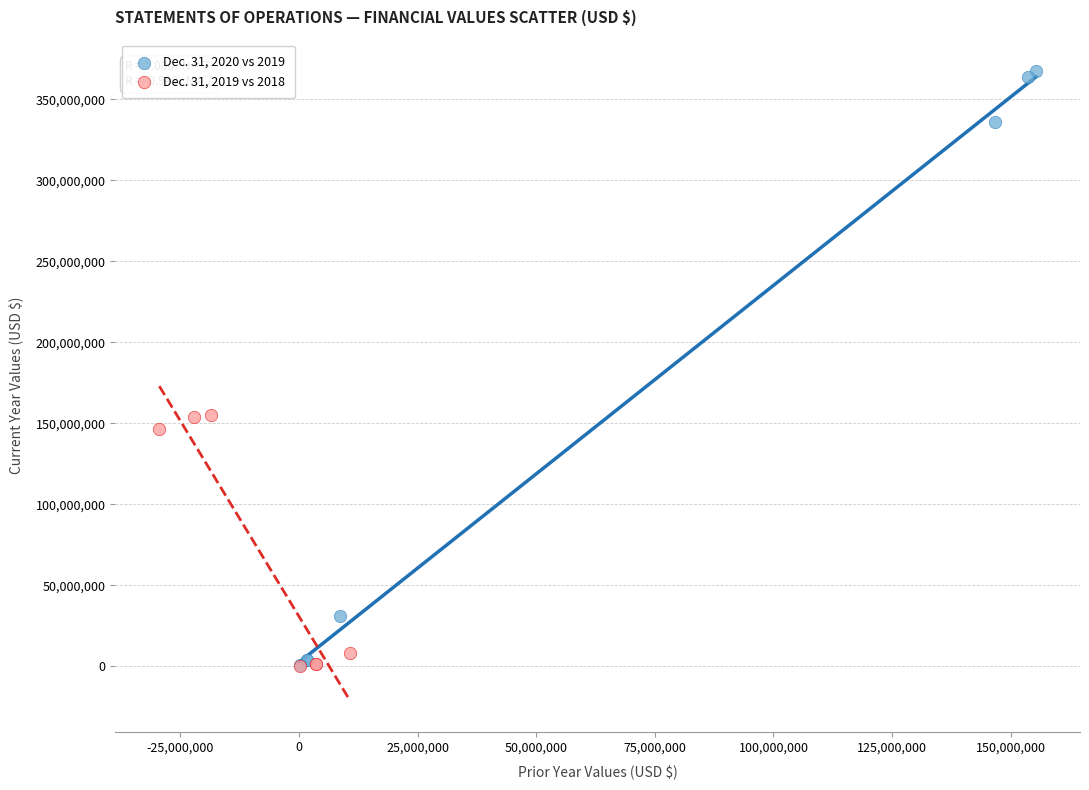

What are all the series names shown in the legend?

Dec. 31, 2020 vs 2019, Dec. 31, 2019 vs 2018